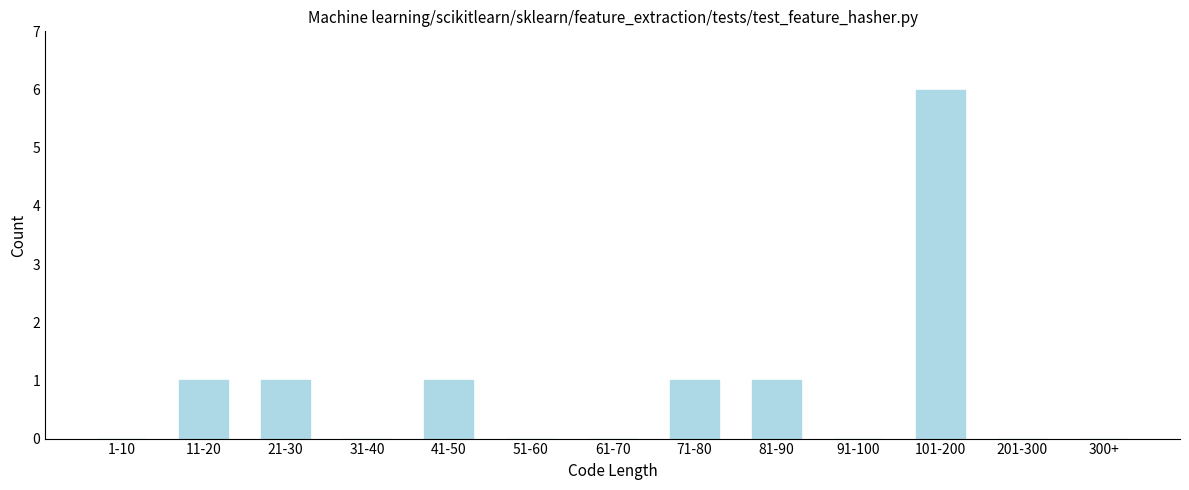

Reading left to right, extract all data points from this chart.

1-10=0	11-20=1	21-30=1	31-40=0	41-50=1	51-60=0	61-70=0	71-80=1	81-90=1	91-100=0	101-200=6	201-300=0	300+=0